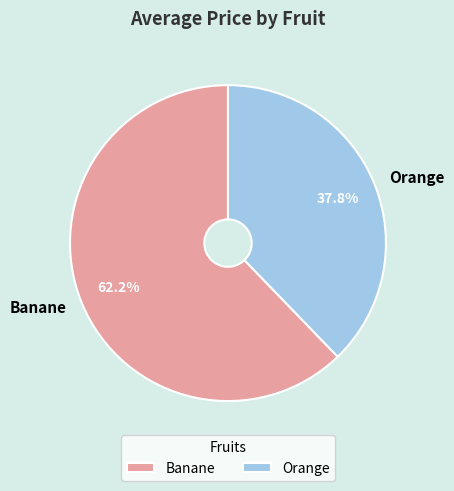

What is the largest slice in the pie chart?

Banane